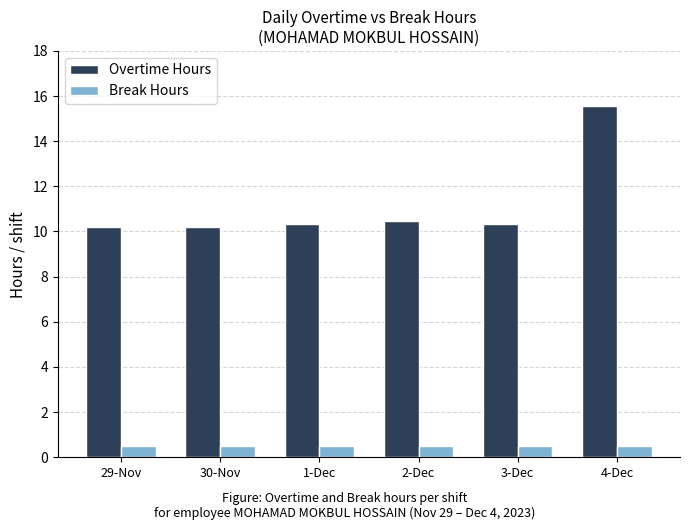

Which series has the largest range (max minus min)?

Overtime Hours